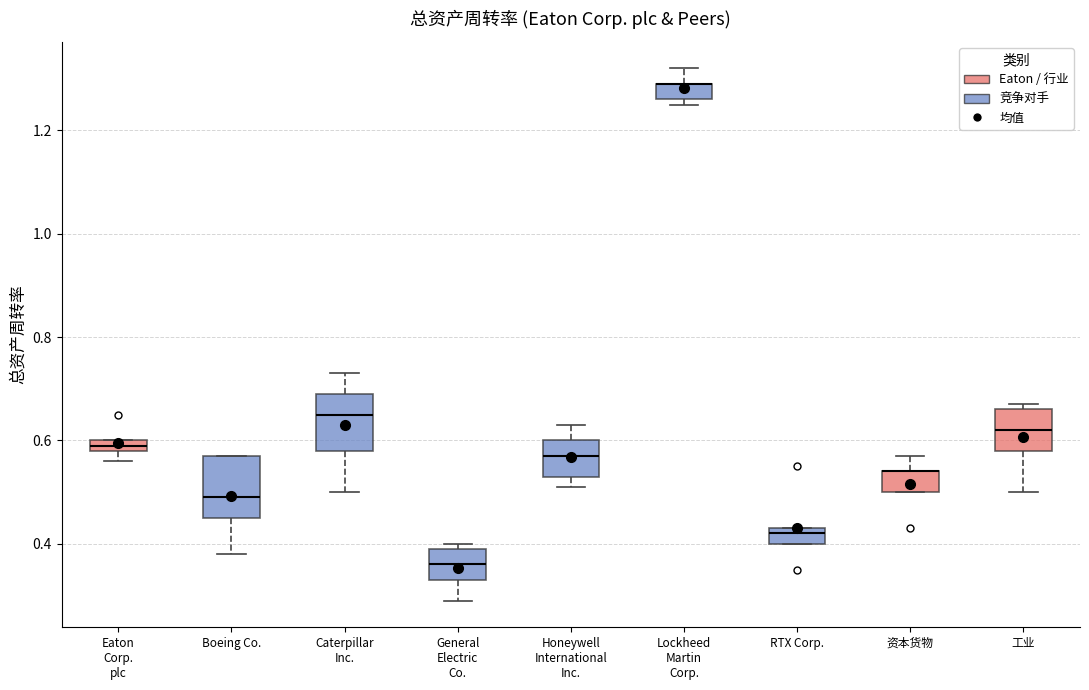

Where does the median line of the box for Caterpillar Inc. sit on the y-axis? The values are not printed on the chart, so give them approximately, as read against the axis.

0.66